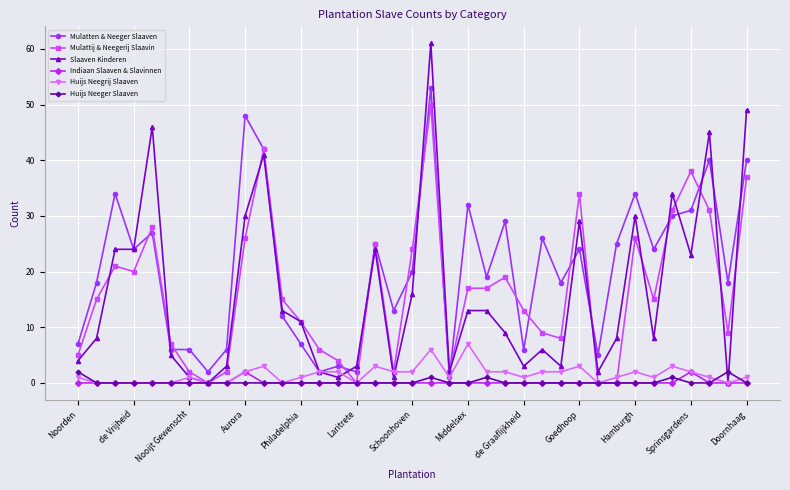

True or false: Huijs Neeger Slaaven and Mulatten & Neeger Slaaven intersect in this chart.

False